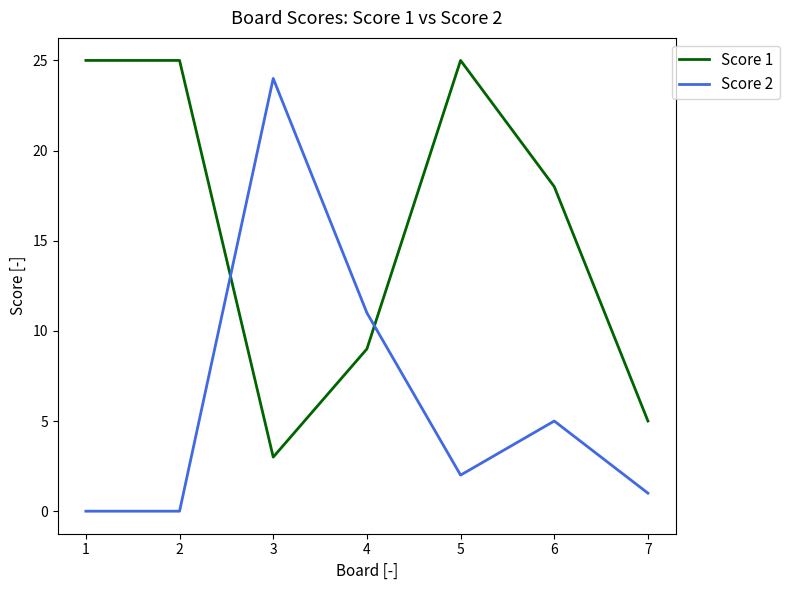

What is the total value across all series at 7?

6